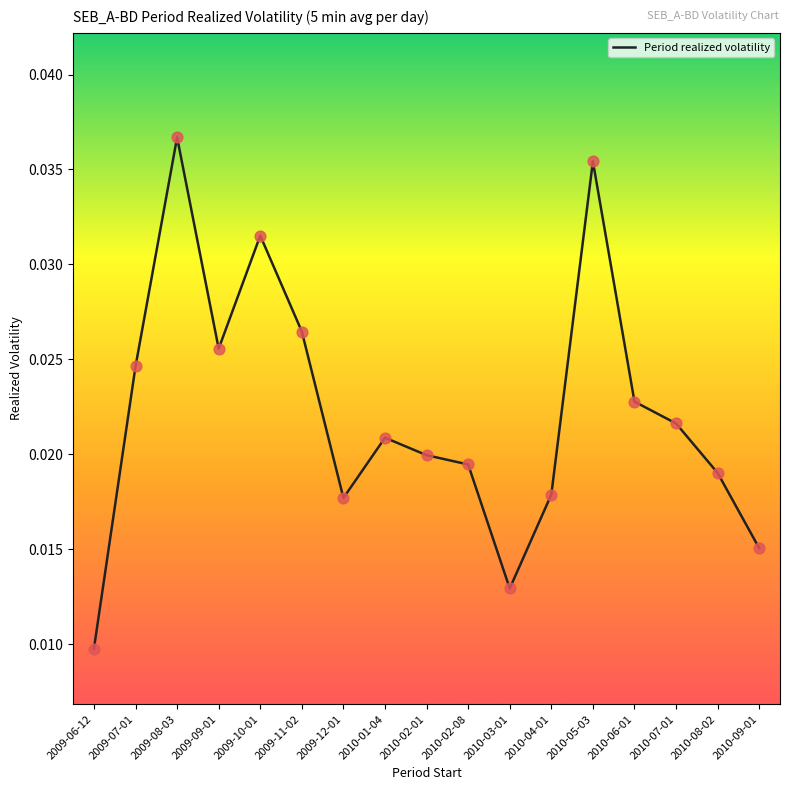

Between 2009-12-01 and 2009-06-12, which is larger?

2009-12-01